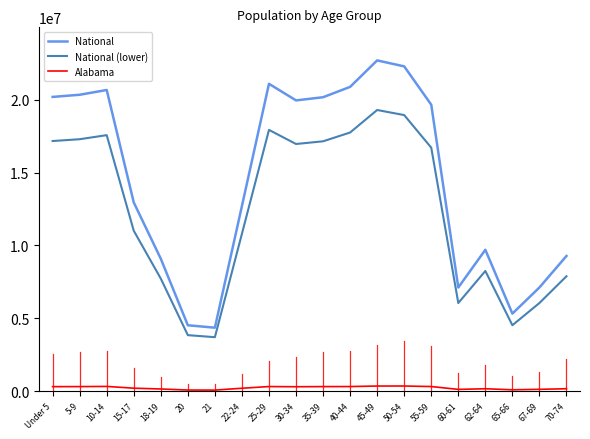

True or false: National (lower) has more than 1 points higher than both neighbors.

True